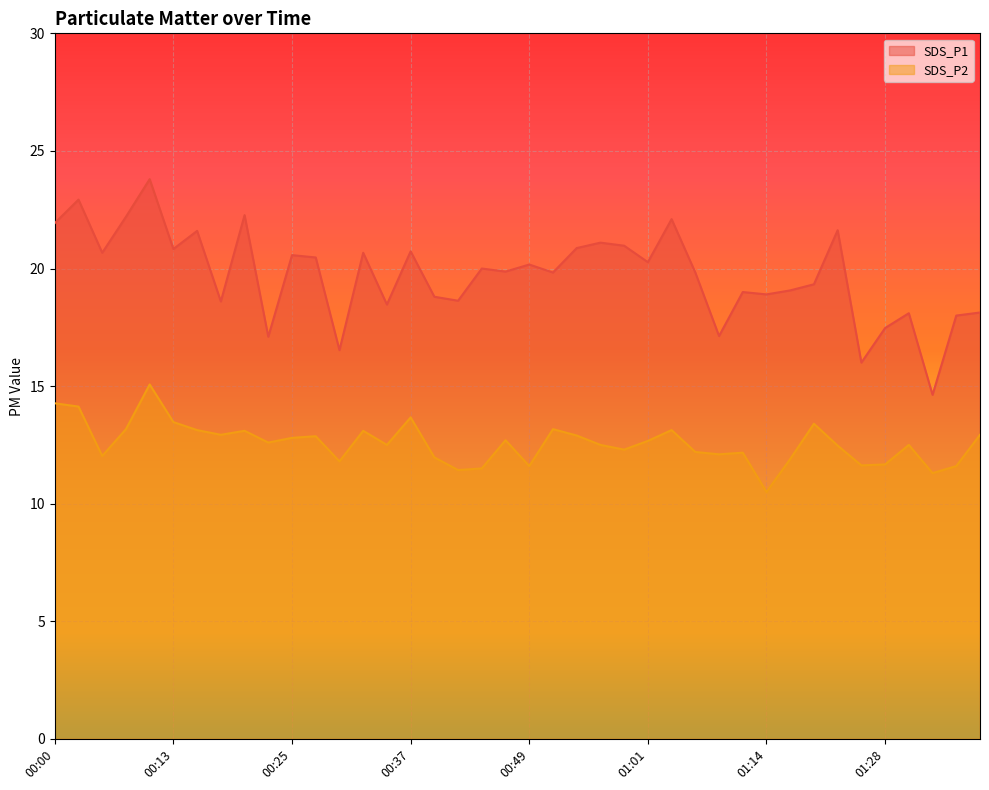

What is the average value of the SDS_P2 series?

12.6